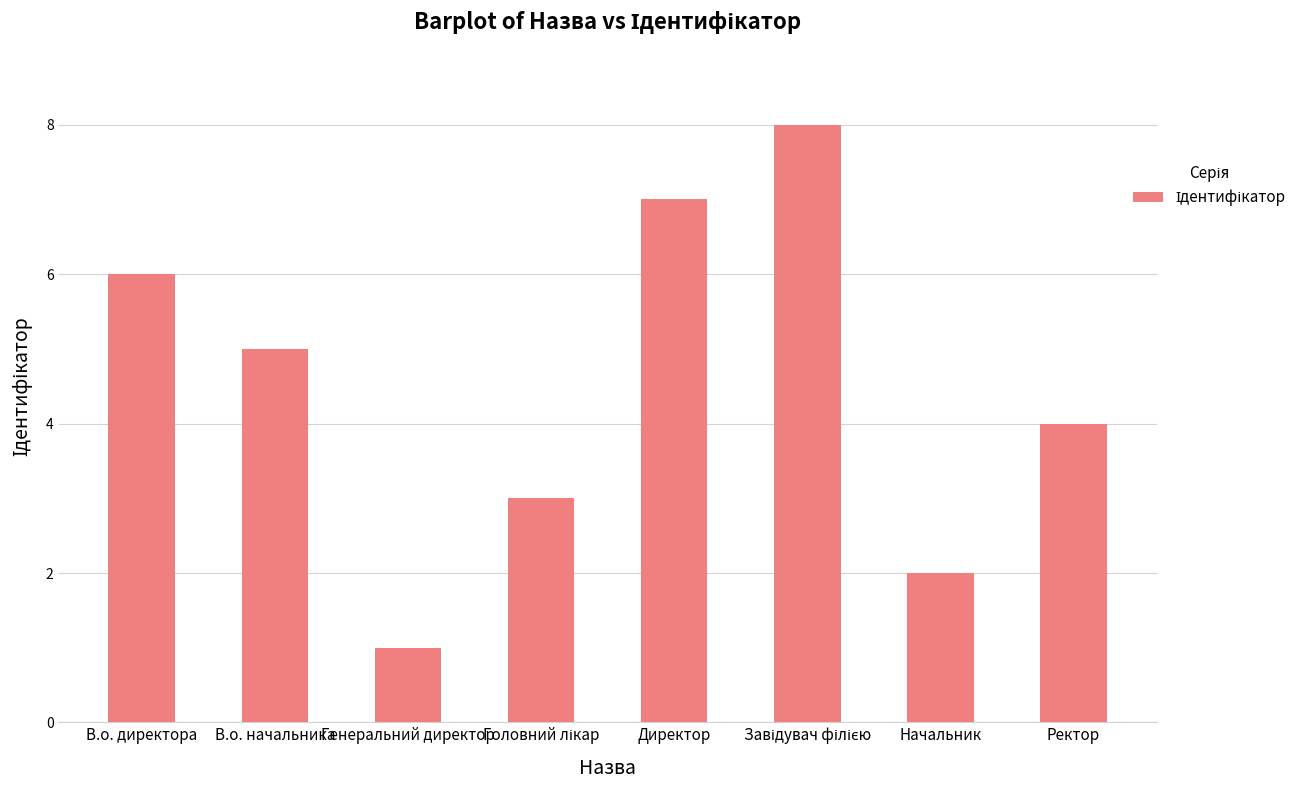

Reading left to right, what are all the values shown in this chart?

6	5	1	3	7	8	2	4